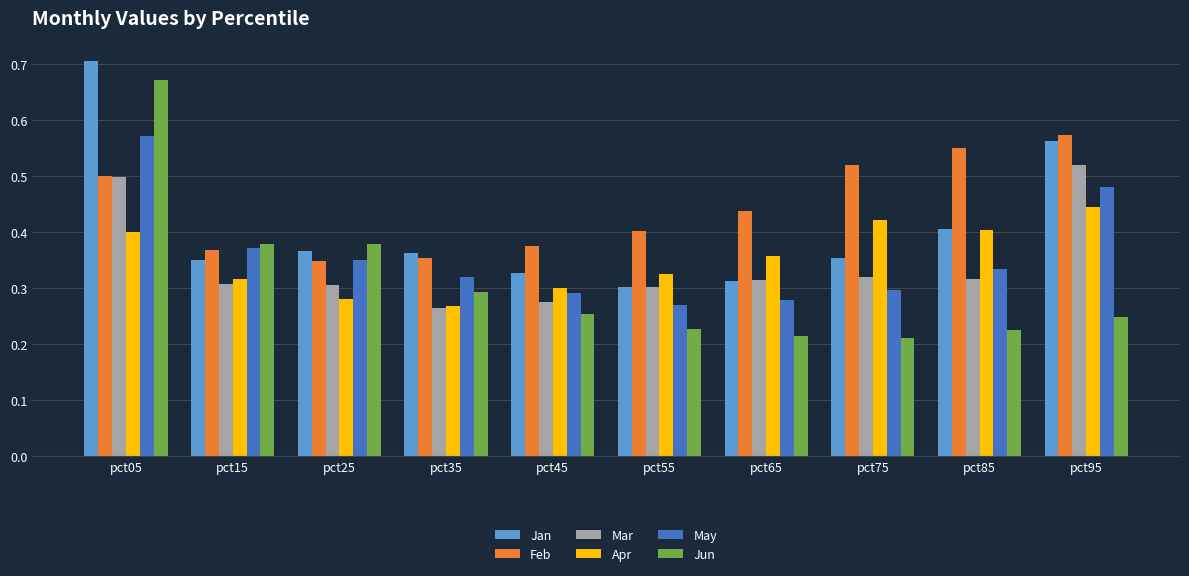

Does the chart contain any negative values?

No